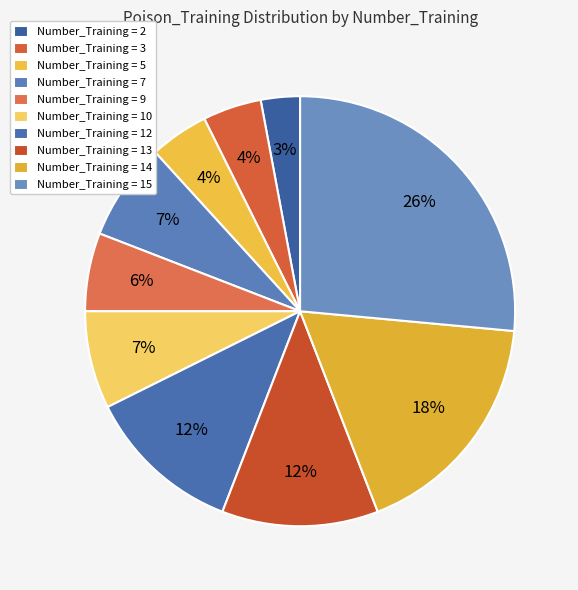

Count the number of slices in the pie.

10